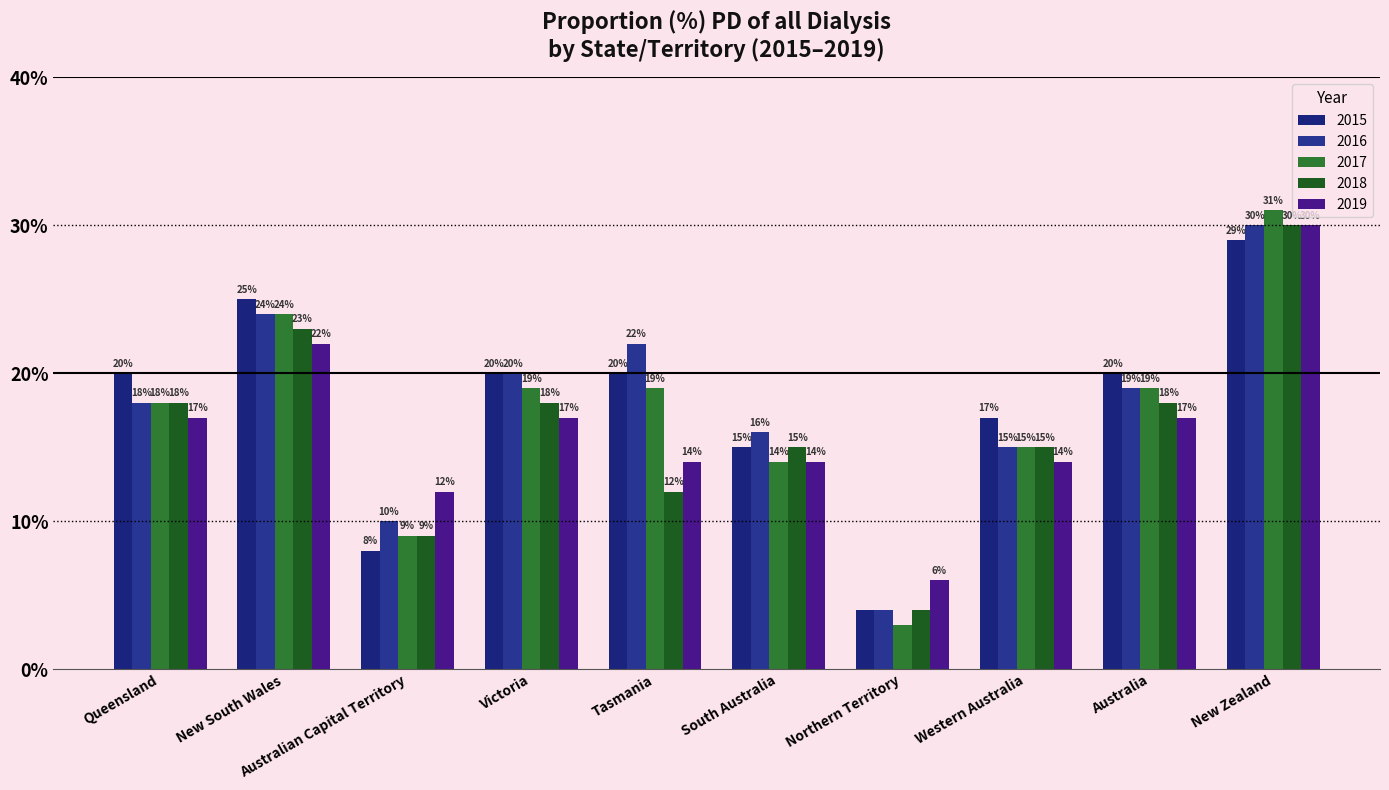

Rank the series by their maximum value, from highest to lowest.

2017, 2016, 2018, 2019, 2015